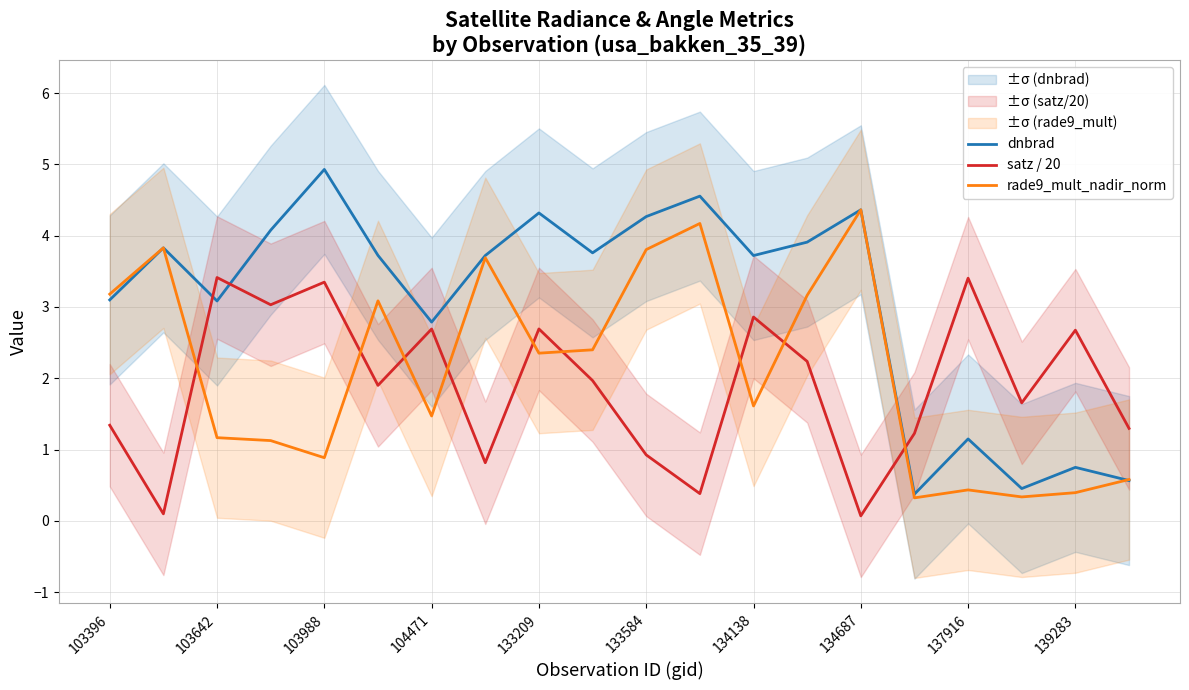

True or false: dnbrad and satz / 20 intersect in this chart.

True